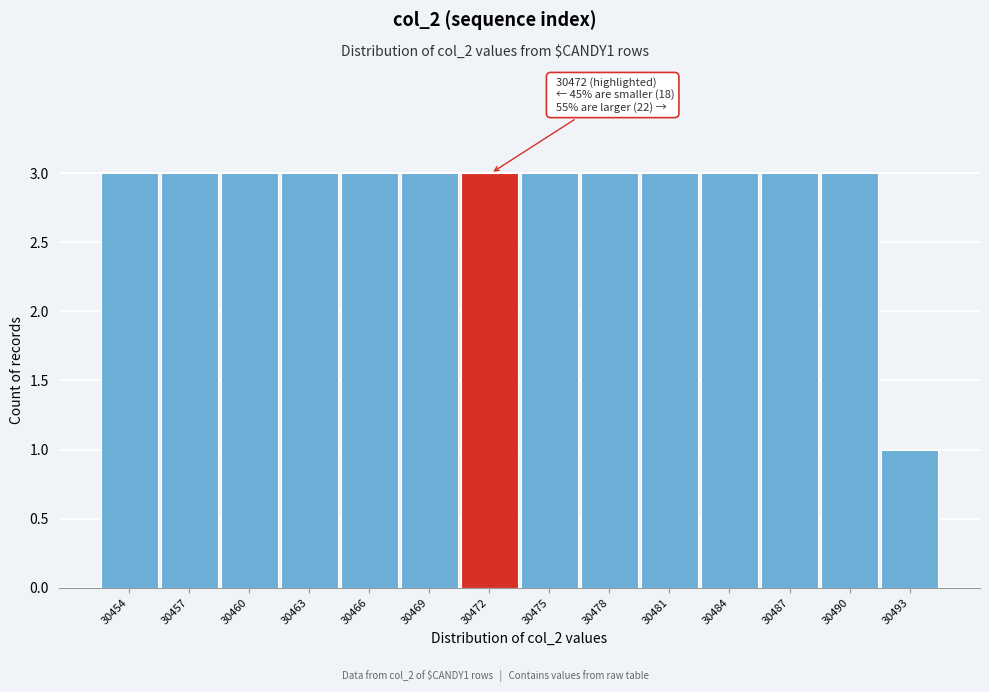

Reading left to right, list all the values displayed in this chart.

3	3	3	3	3	3	3	3	3	3	3	3	3	1